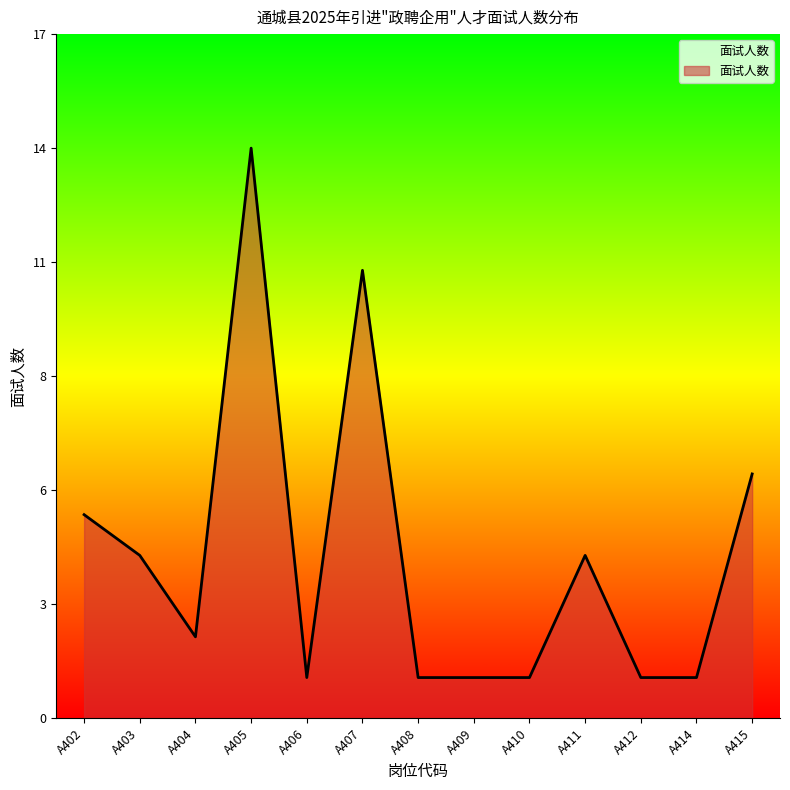

What is the smallest value displayed?

1